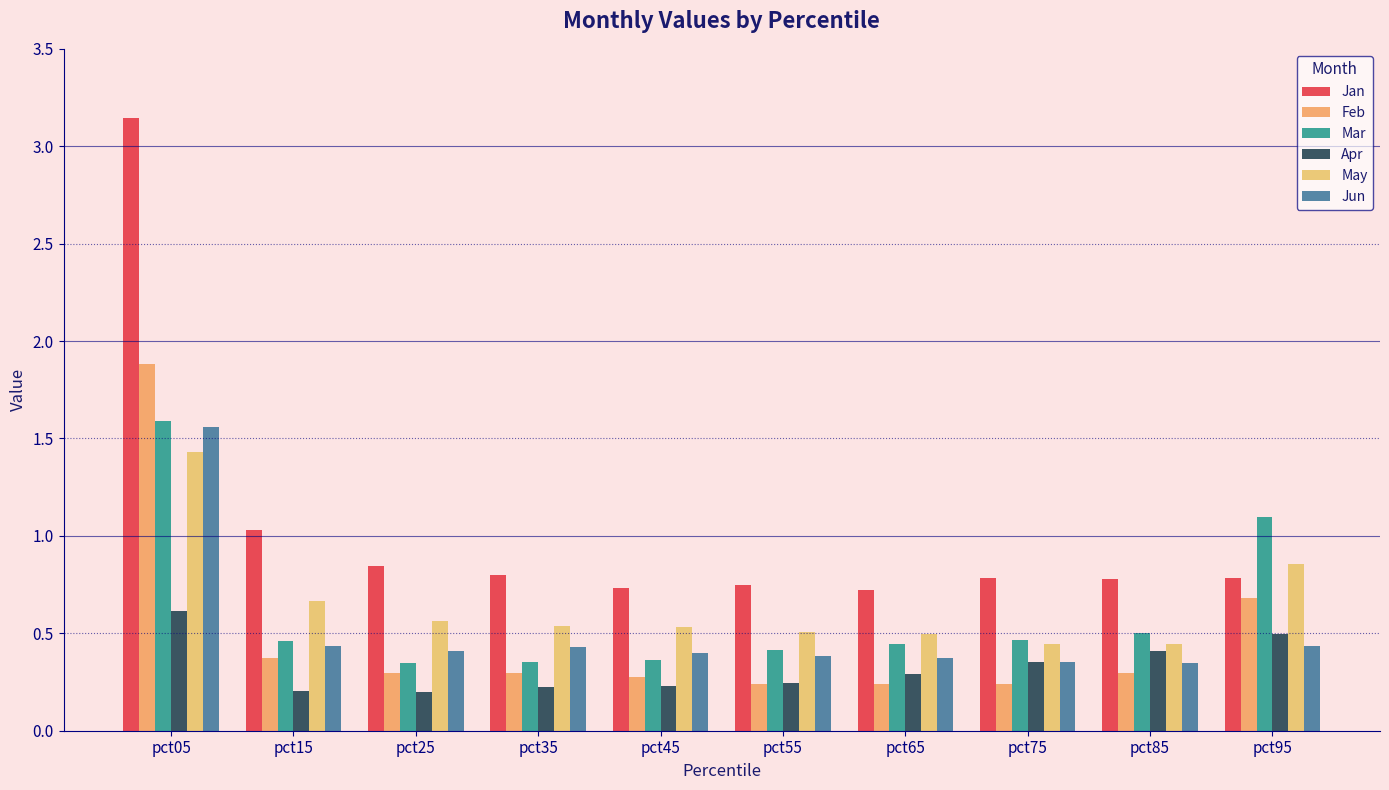

The value of Apr at pct65 is 0.1. True or false?

False